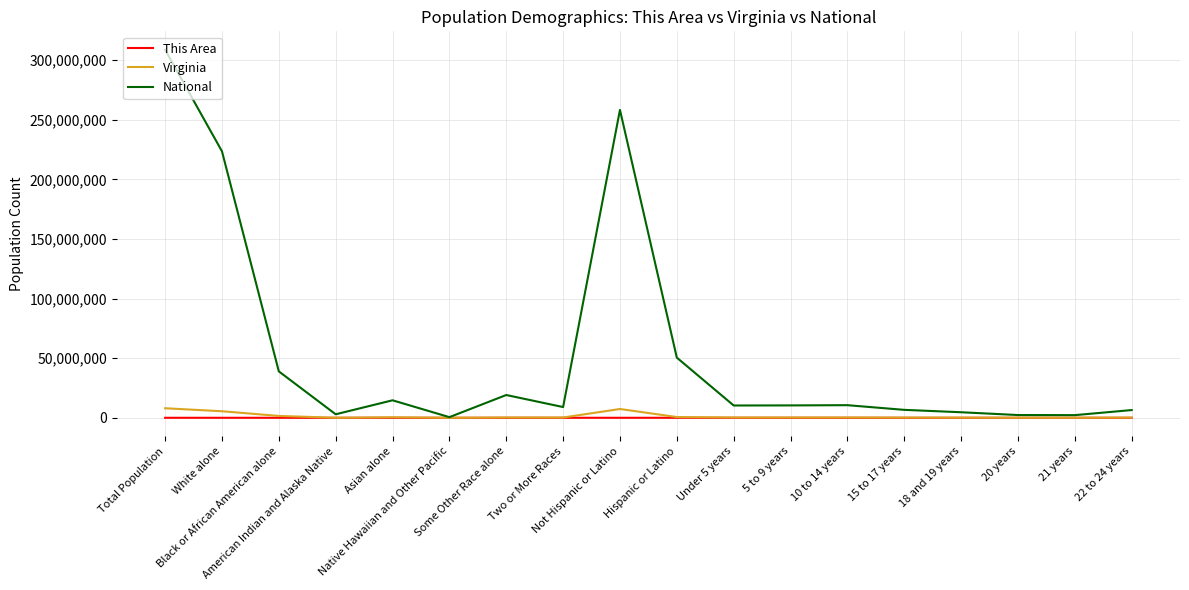

What is the greatest value displayed?

308745538